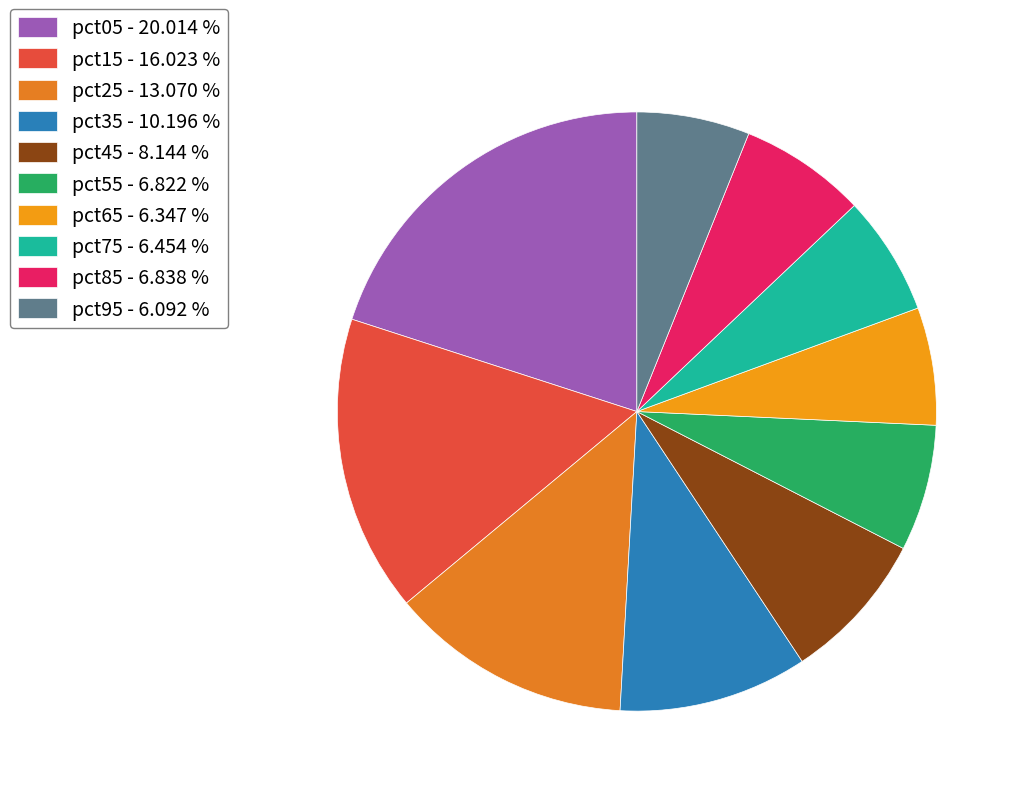

Rank the categories by value from highest to lowest.

pct05, pct15, pct25, pct35, pct45, pct85, pct55, pct75, pct65, pct95